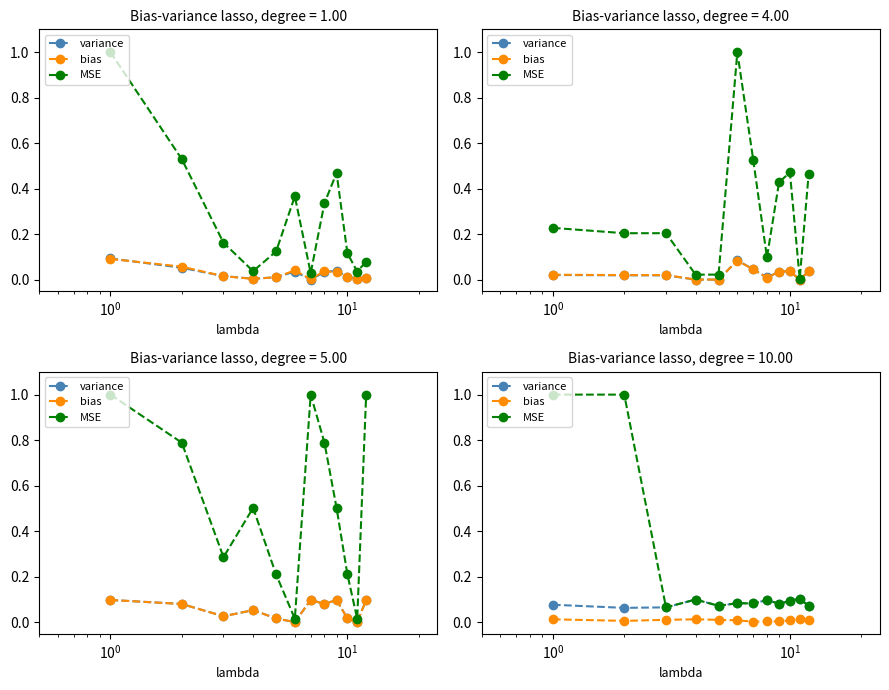

What are all the series names shown in the legend?

variance, bias, MSE